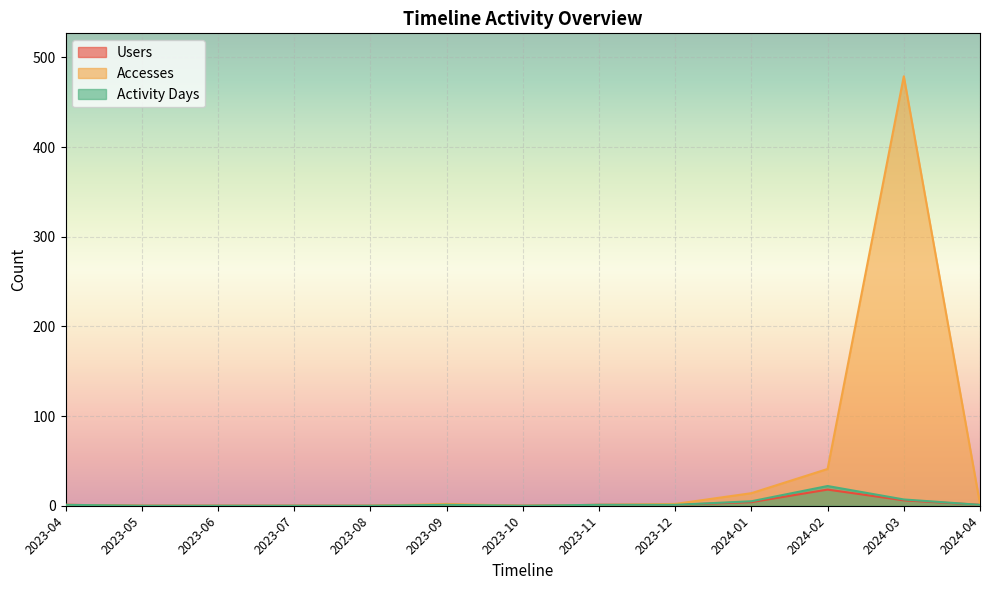

What is the total value across all series at 2024-03?

492